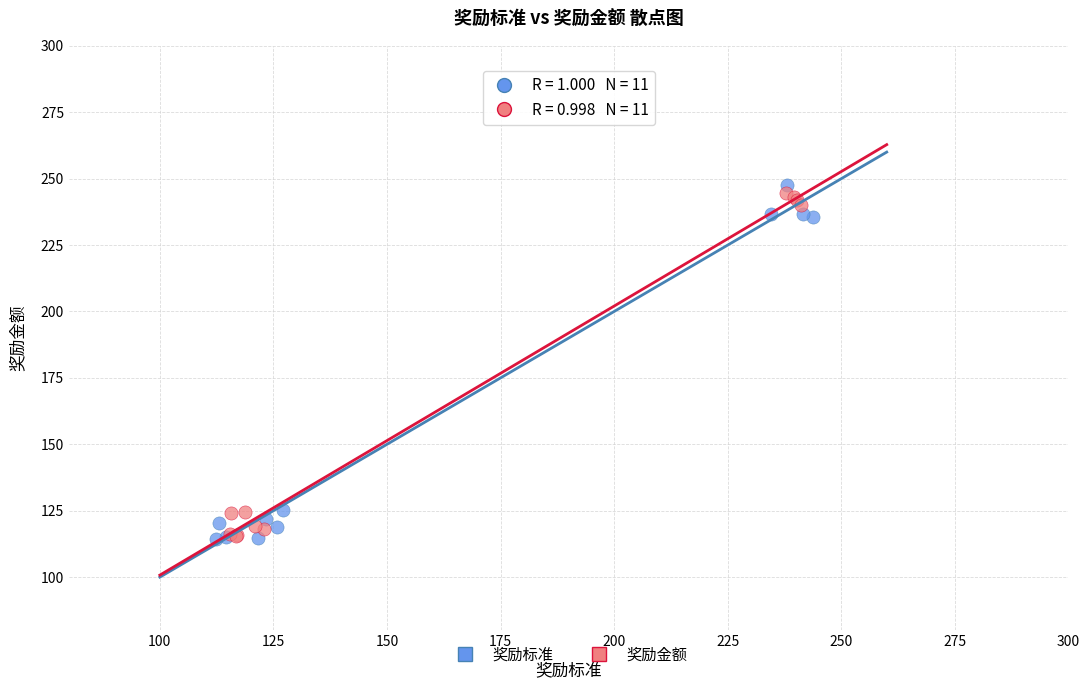

What are all the series names shown in the legend?

奖励标准, 奖励金额